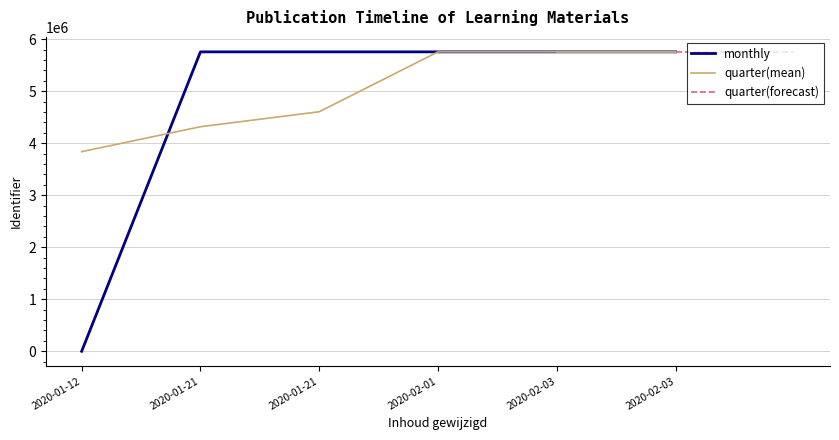

Does the chart display data point markers on the line(s)?

No